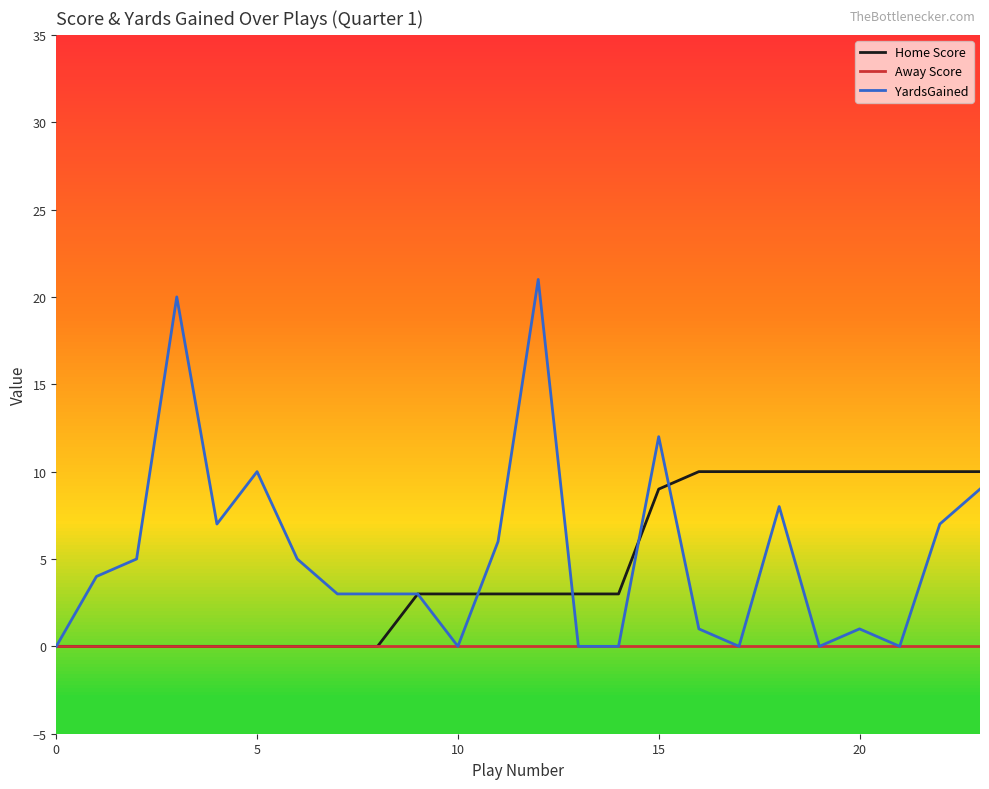

Reading left to right, list all the values displayed in this chart.

Home Score: 0	0	0	0	0	0	0	0	0	3	3	3	3	3	3	9	10	10	10	10	10	10	10	10
Away Score: 0	0	0	0	0	0	0	0	0	0	0	0	0	0	0	0	0	0	0	0	0	0	0	0
YardsGained: 0	4	5	20	7	10	5	3	3	3	0	6	21	0	0	12	1	0	8	0	1	0	7	9